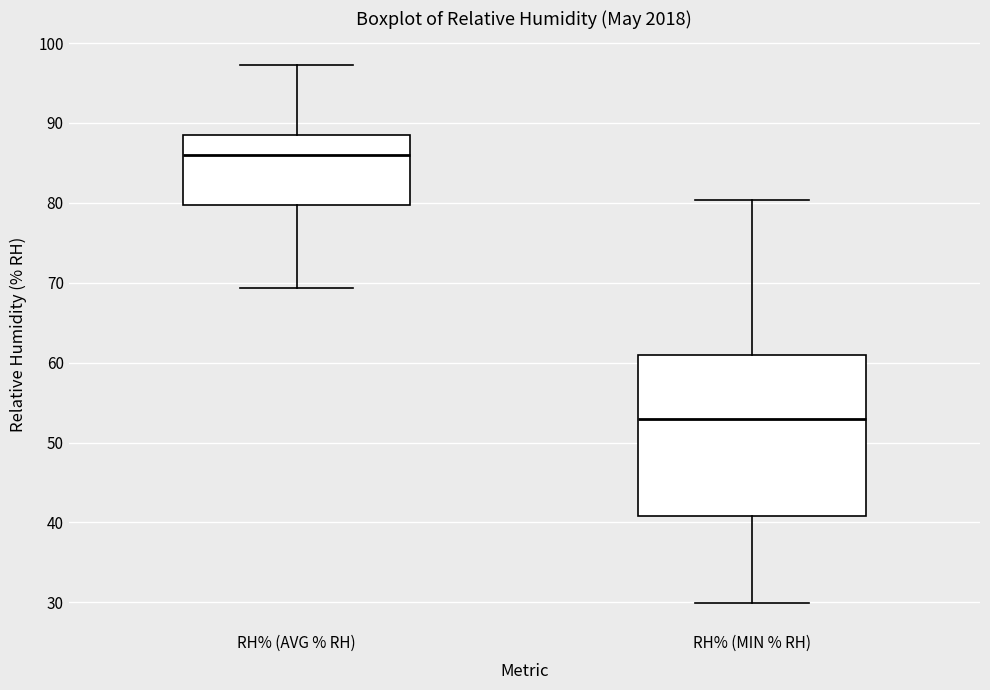

Reading left to right, transcribe this box plot: for each box, give where its median line is, the range the box spans, and where its two whiskers end, as read against the y-axis. The values are not printed on the chart, so give them approximately, as read against the axis.

RH% (AVG % RH): median 86, box 80 to 89, whiskers 69 to 97
RH% (MIN % RH): median 53, box 41 to 61, whiskers 30 to 80